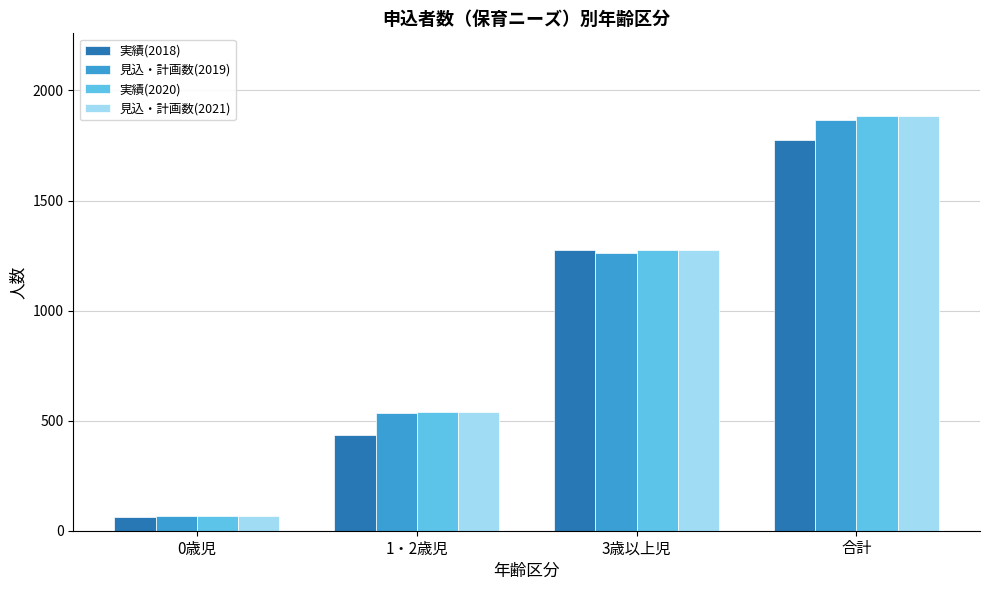

Is the value of 実績(2018) at 0歳児 greater than the value of 実績(2020) at 3歳以上児?

No